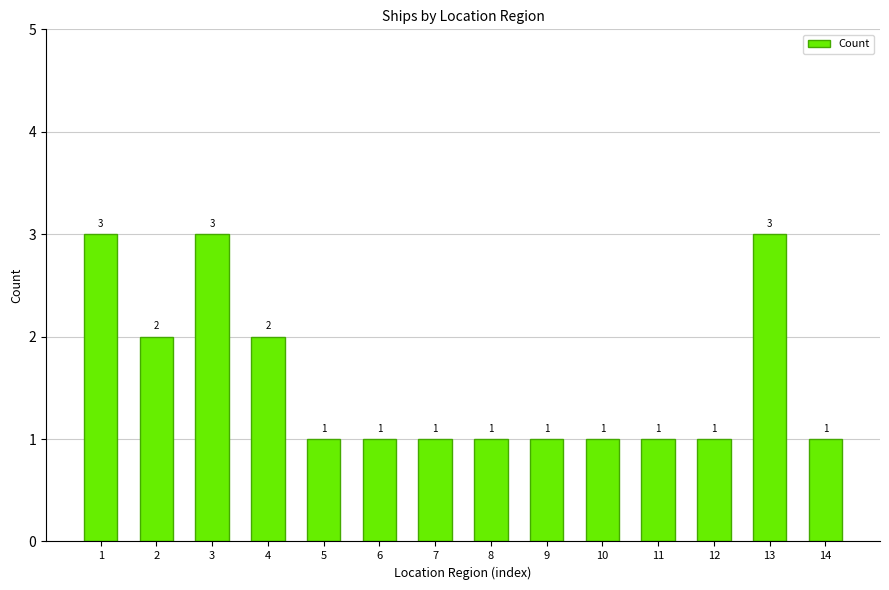

Approximately how many times larger is the value at 14 compared to 2?

0.5